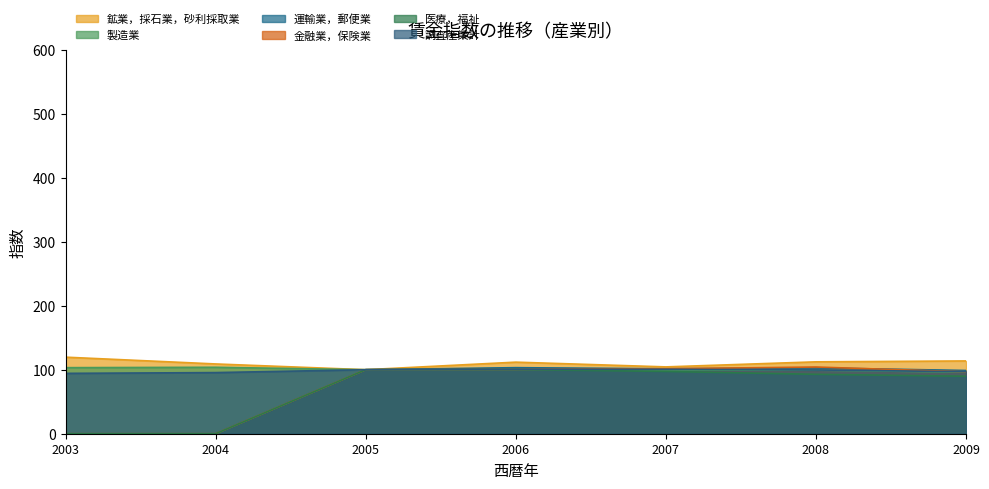

Between which two adjacent categories do 運輸業，郵便業 and 金融業，保険業 first intersect?

2006 and 2007